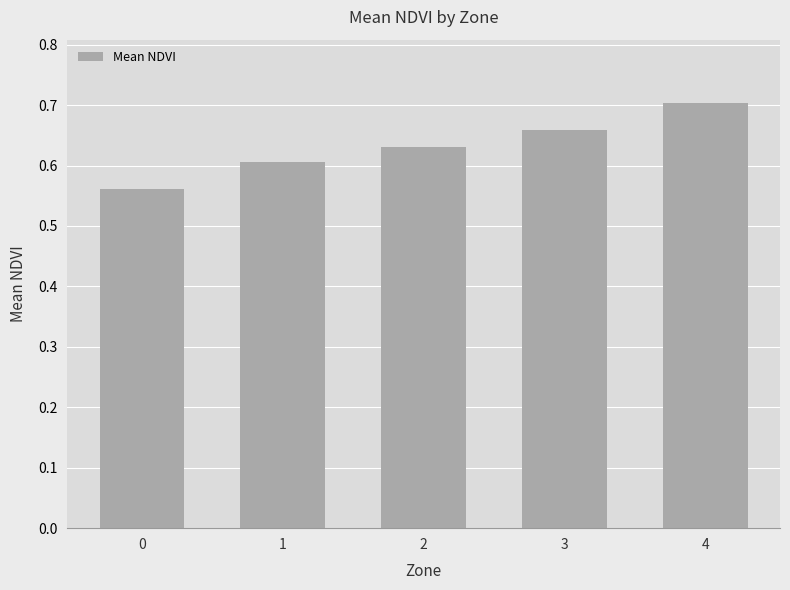

Which label corresponds to the largest value in the chart?

4